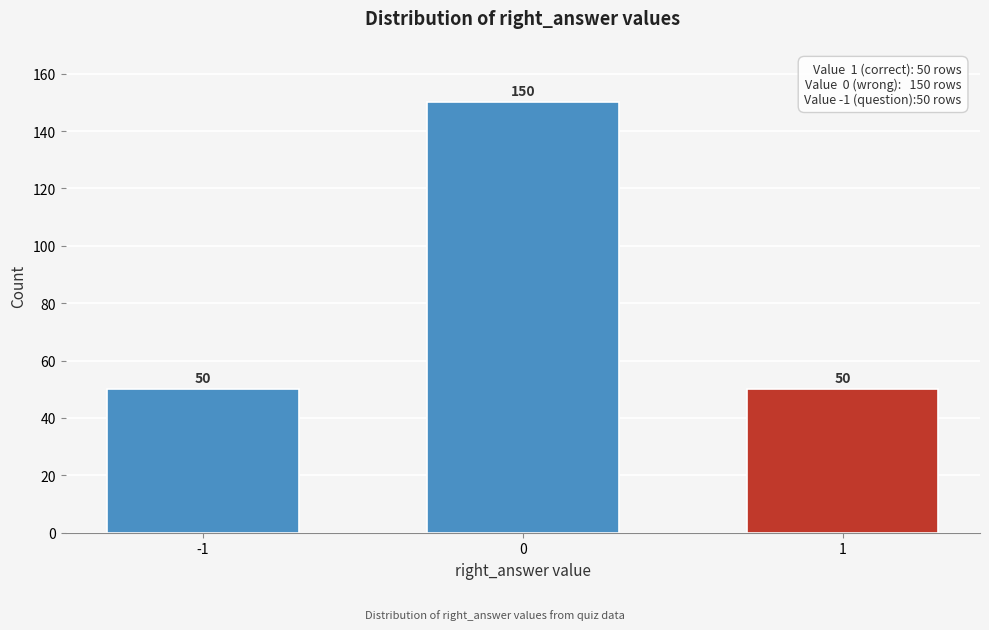

Reading left to right, extract all data points from this chart.

50	150	50